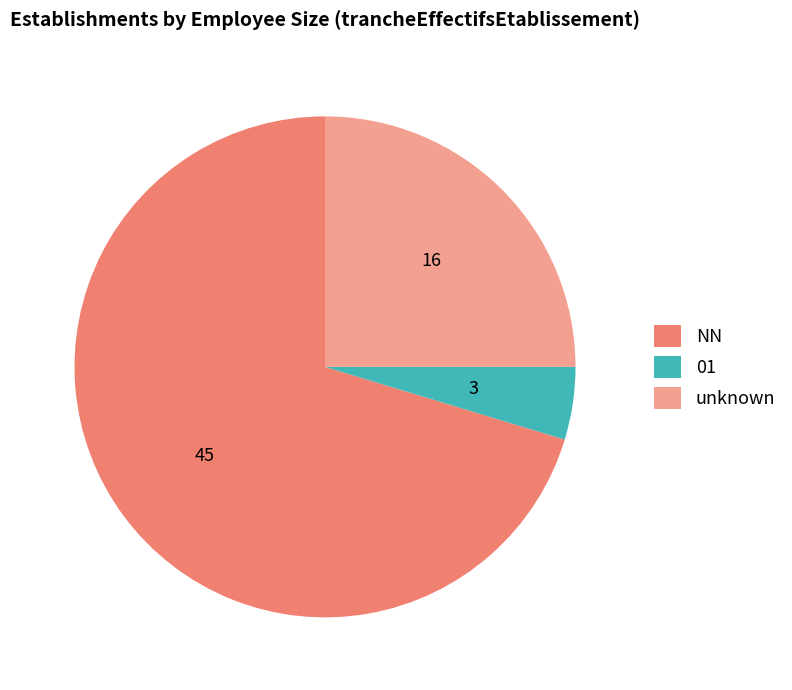

Do unknown and NN together represent more than half of the pie?

Yes